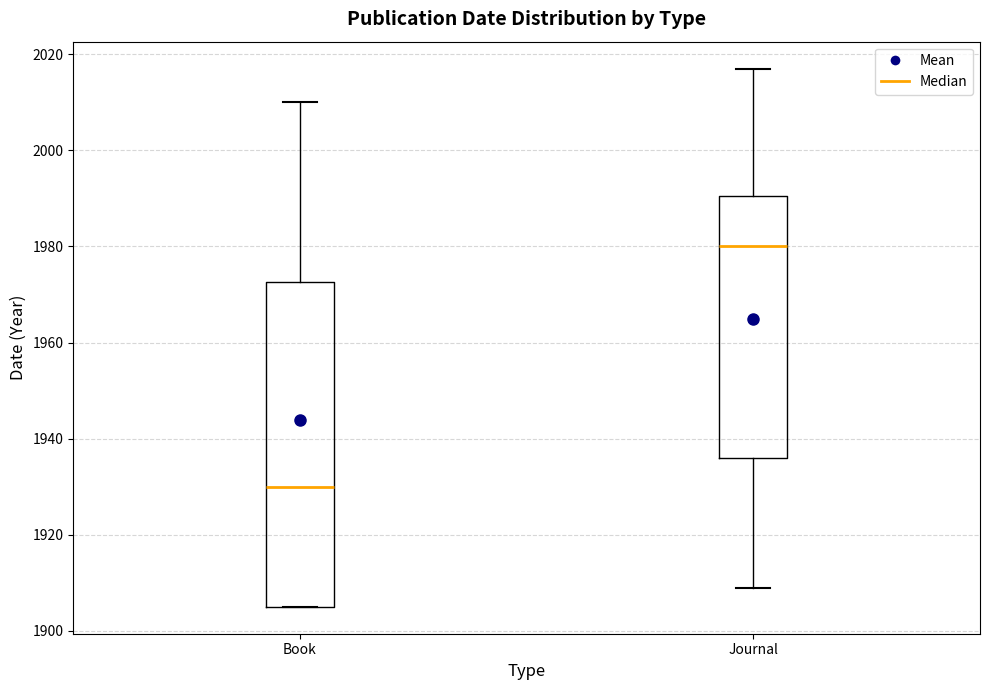

Reading left to right, read every box against the y-axis: the position of its median line, the range the box covers, and the ends of its whiskers. The values are not printed on the chart, so give them approximately, as read against the axis.

Book: median 1930, box 1906 to 1972, whiskers 1906 to 2010
Journal: median 1980, box 1936 to 1990, whiskers 1910 to 2018